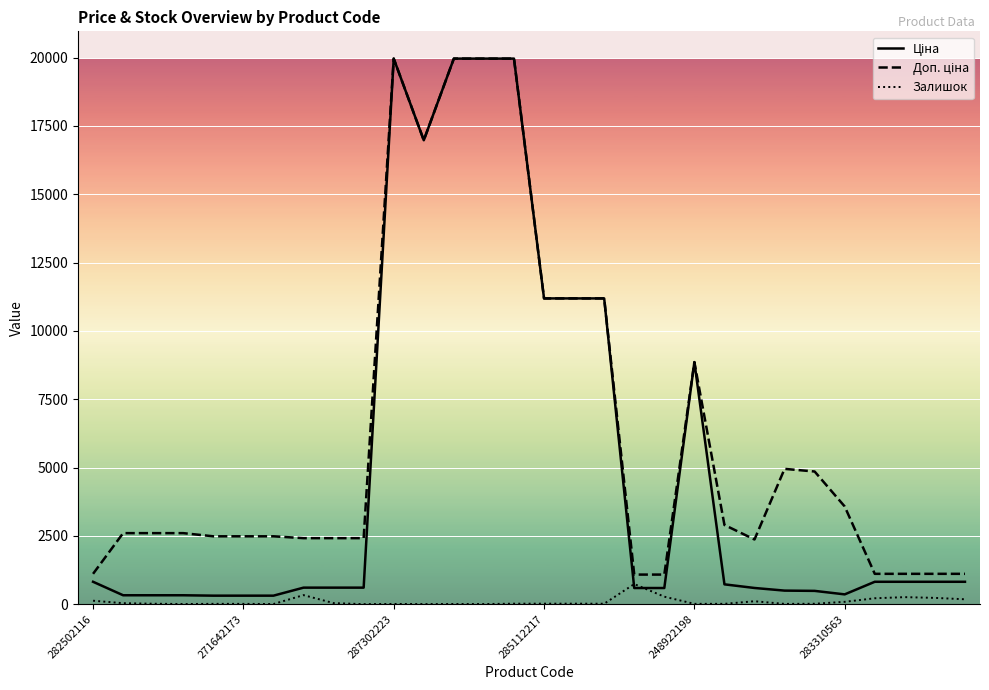

What is the highest value of the Залишок series?

736.0